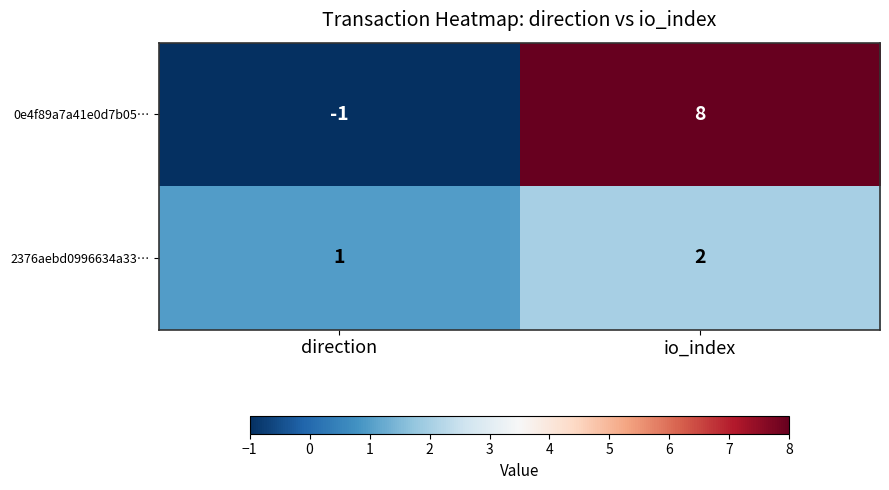

Count the number of categories in the chart.

2